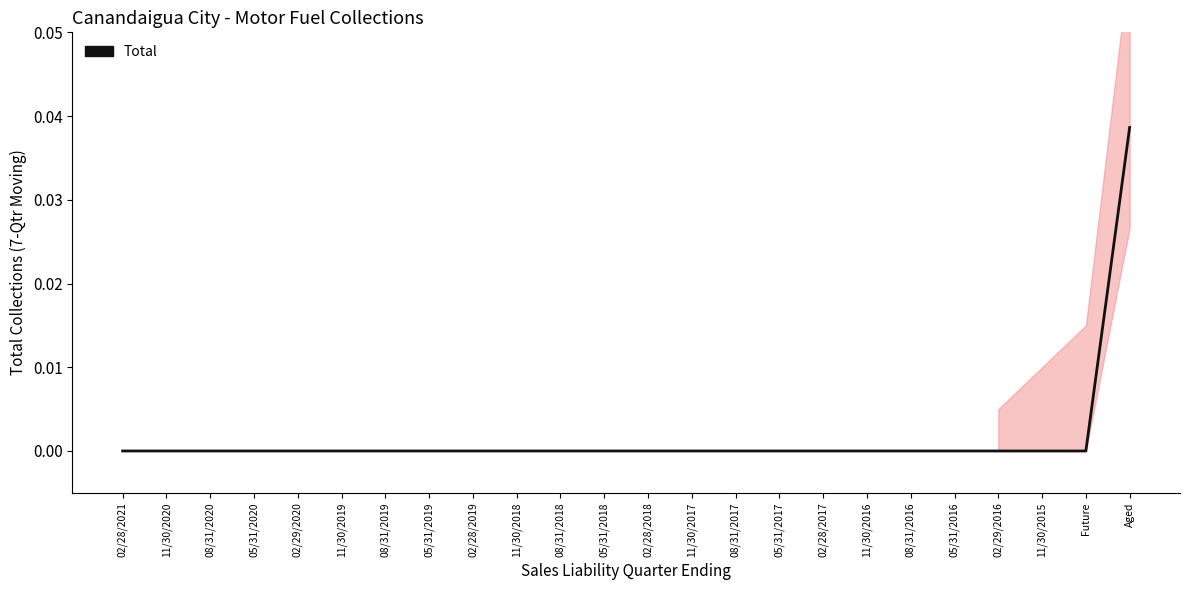

List the labels in order of value, smallest first.

02/28/2021, 11/30/2020, 08/31/2020, 05/31/2020, 02/29/2020, 11/30/2019, 08/31/2019, 05/31/2019, 02/28/2019, 11/30/2018, 08/31/2018, 05/31/2018, 02/28/2018, 11/30/2017, 08/31/2017, 05/31/2017, 02/28/2017, 11/30/2016, 08/31/2016, 05/31/2016, 02/29/2016, 11/30/2015, Future, Aged